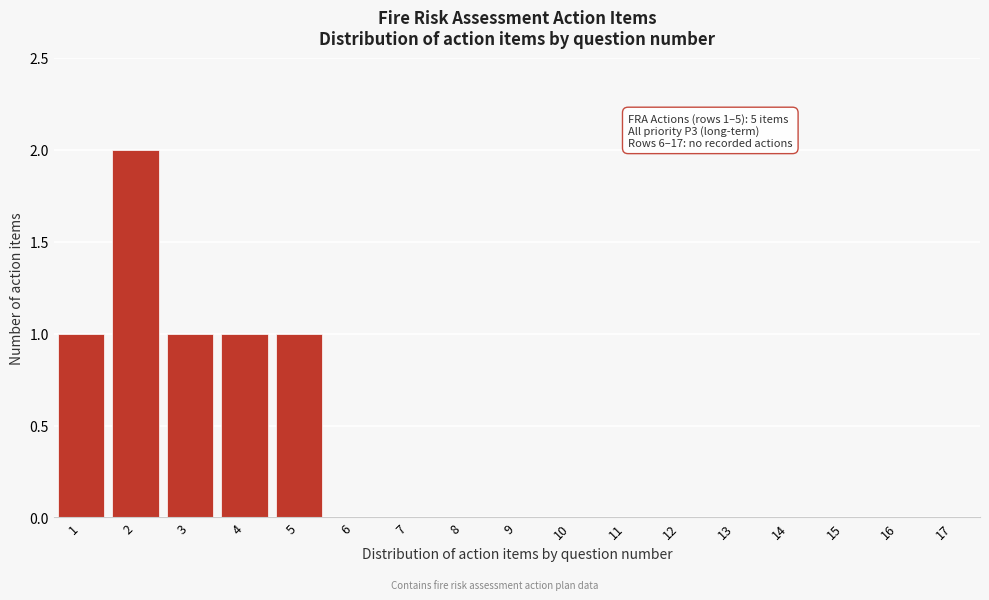

Reading left to right, list all the values displayed in this chart.

1=1	2=2	3=1	4=1	5=1	6=0	7=0	8=0	9=0	10=0	11=0	12=0	13=0	14=0	15=0	16=0	17=0